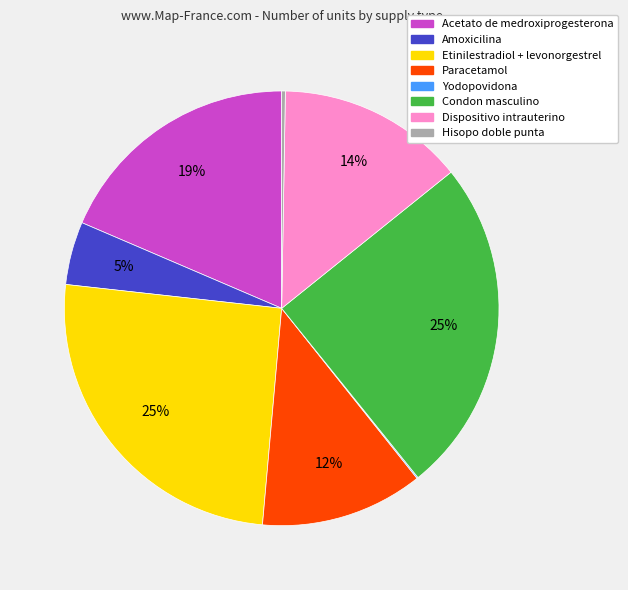

Is it true that Amoxicilina is 5% of the pie?

True